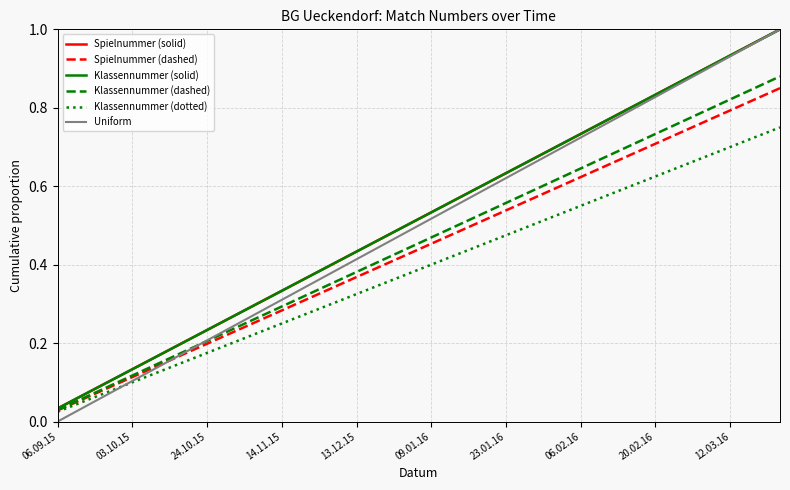

Does the chart display data point markers on the line(s)?

No